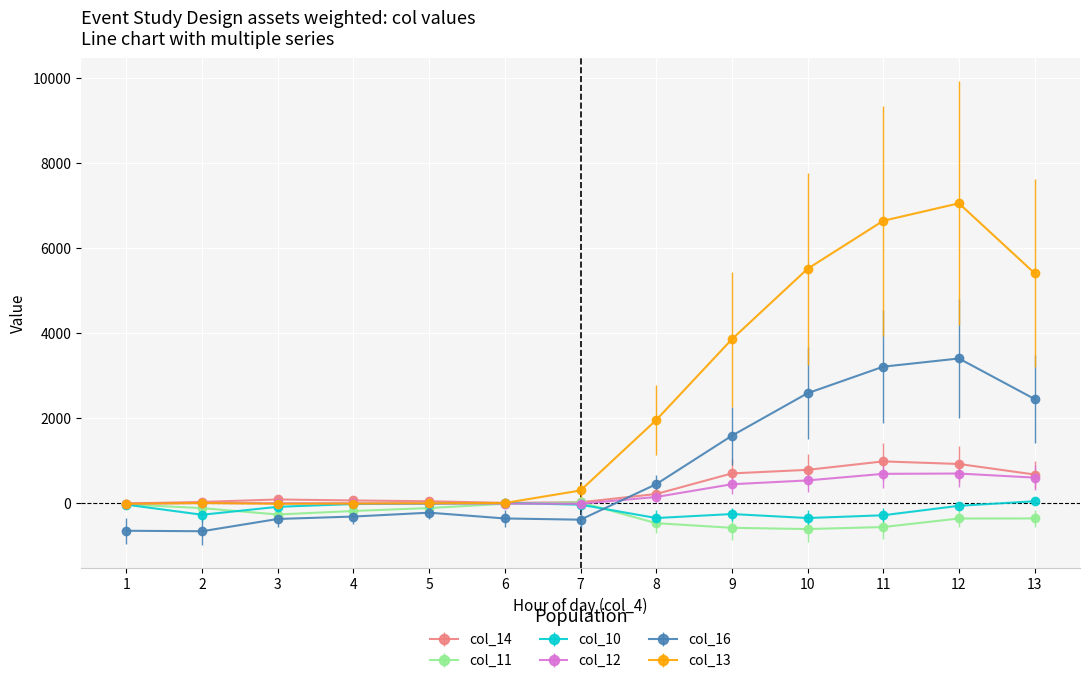

What is the average value of the col_12 series?

232